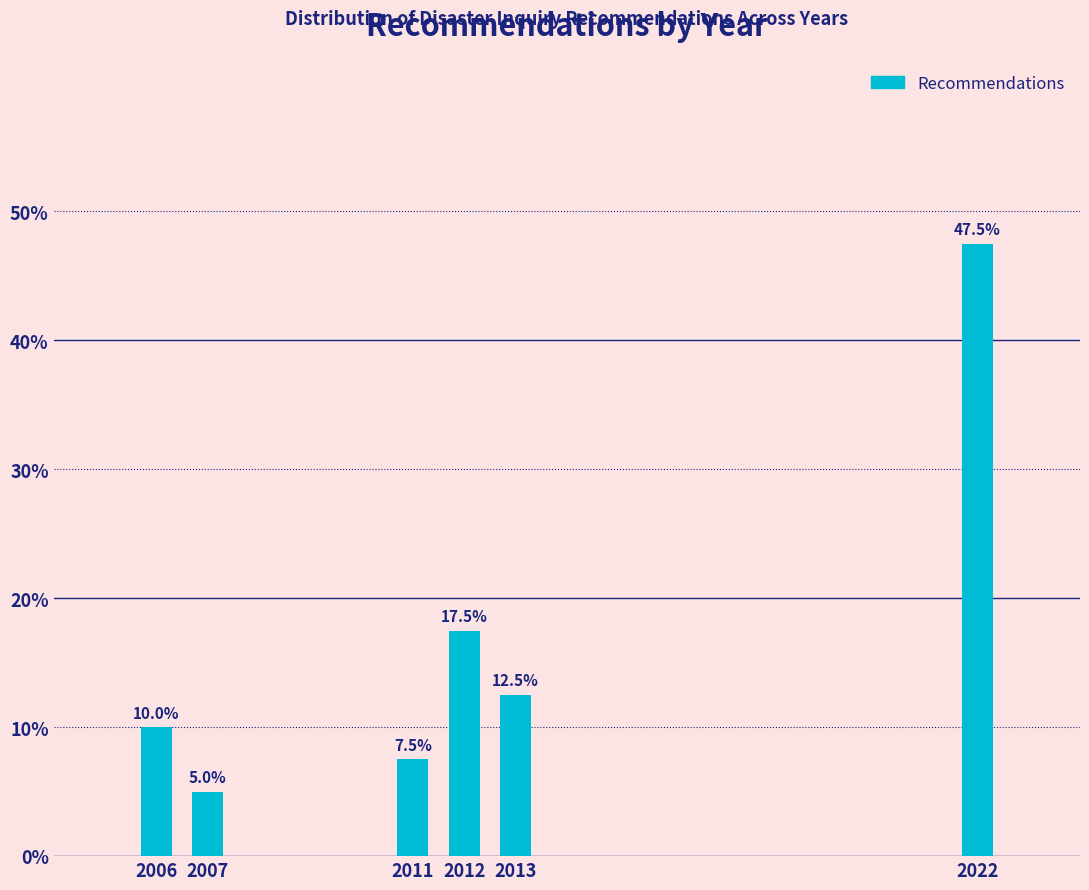

Reading left to right, extract all data points from this chart.

2006=10.0	2007=5.0	2011=7.5	2012=17.5	2013=12.5	2022=47.5